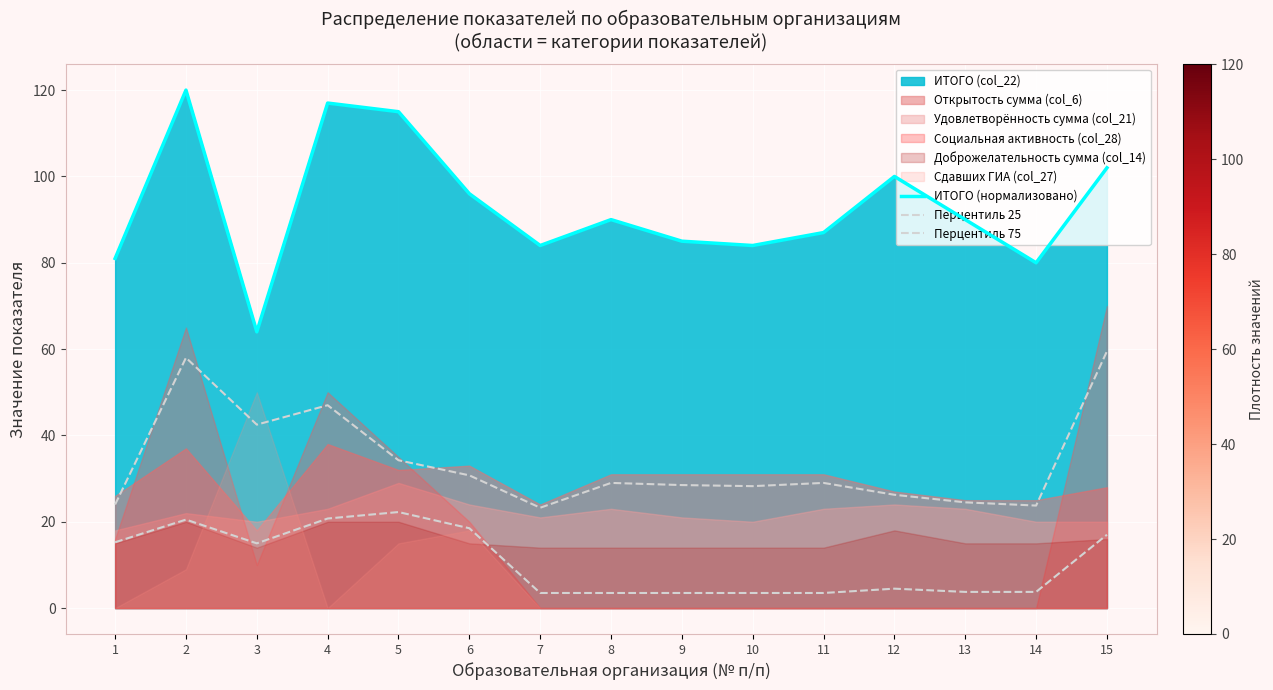

At how many categories does at least one series exceed 34?

15